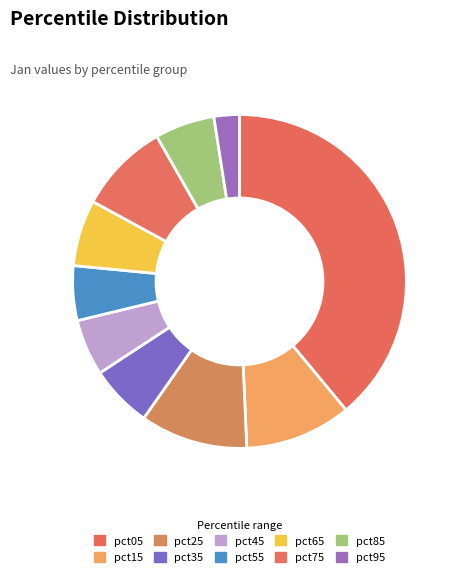

True or false: pct05 accounts for 53% of the total.

False